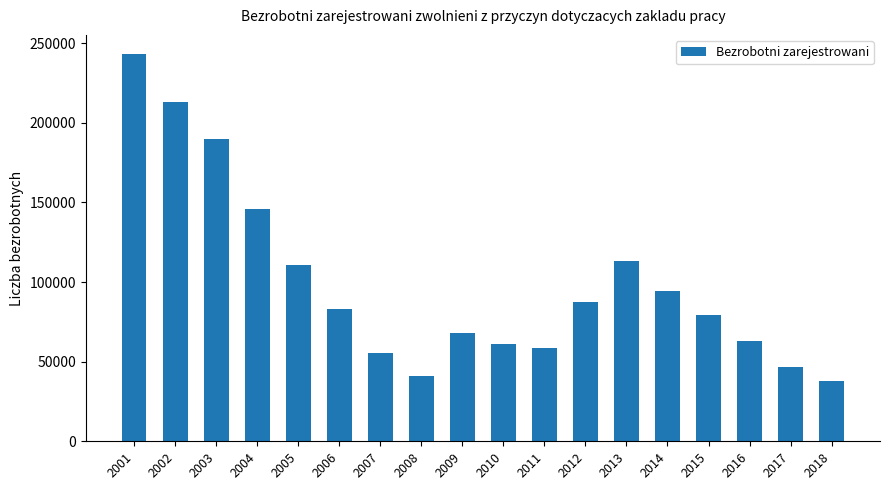

What value does the data have at 2015, to the nearest 100?

79500